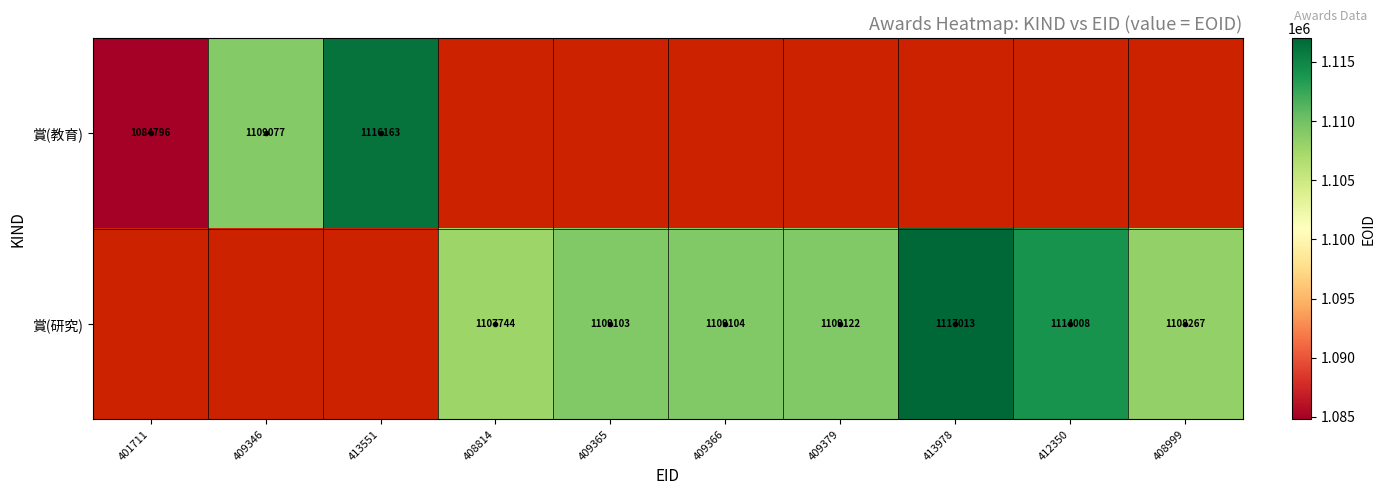

The value of 賞(研究) at 409366 is 1109104. True or false?

True